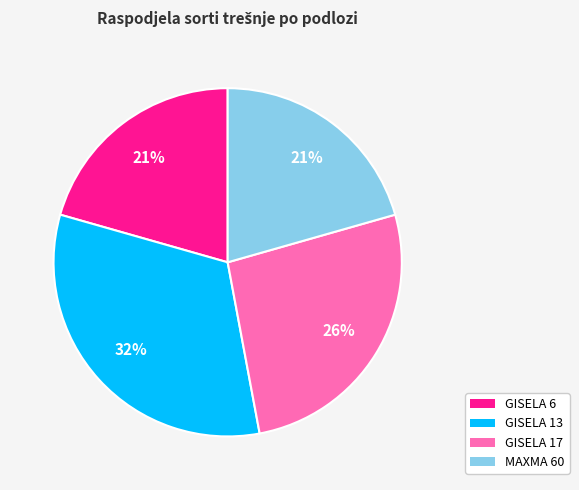

To the nearest percent, what is the average slice percentage?

25%